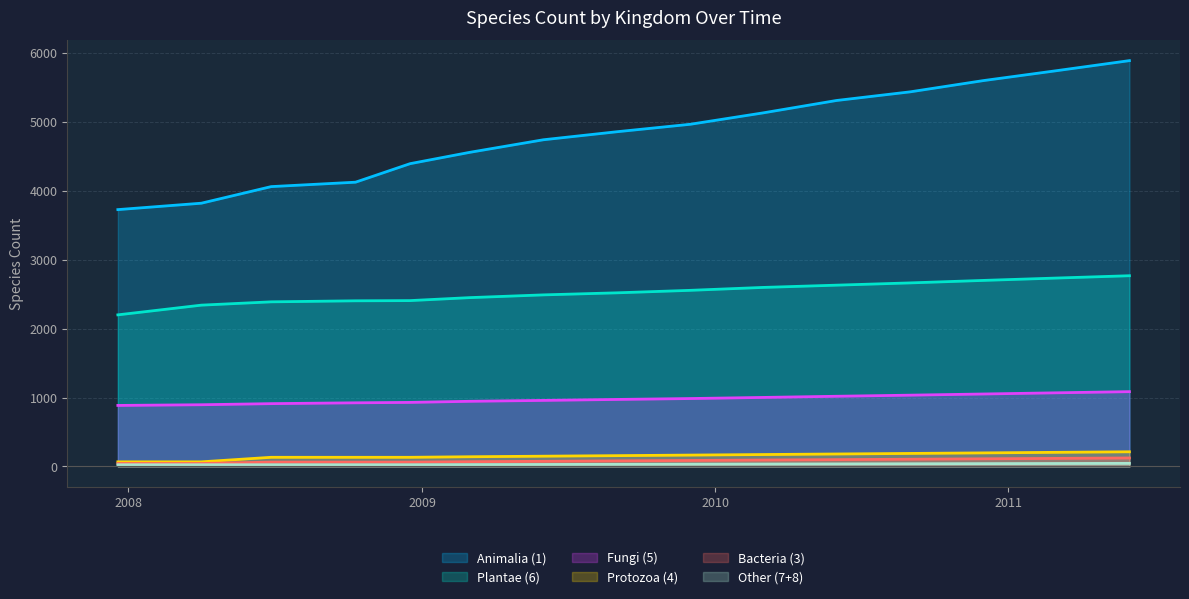

Rank the categories by Plantae (6) value from highest to lowest.

2011-06-01, 2011-03-01, 2010-12-01, 2010-09-01, 2010-06-01, 2010-03-01, 2009-12-01, 2009-09-01, 2009-06-01, 2009-03-01, 2008-12-17, 2008-10-10, 2008-06-27, 2008-04-01, 2007-12-19